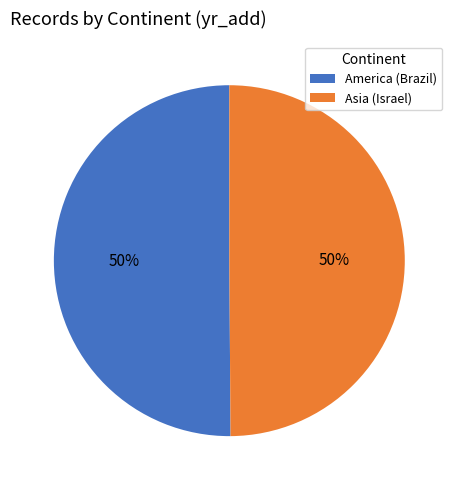

What is the ratio of the value at Asia (Israel) to the value at America (Brazil)?

1.0